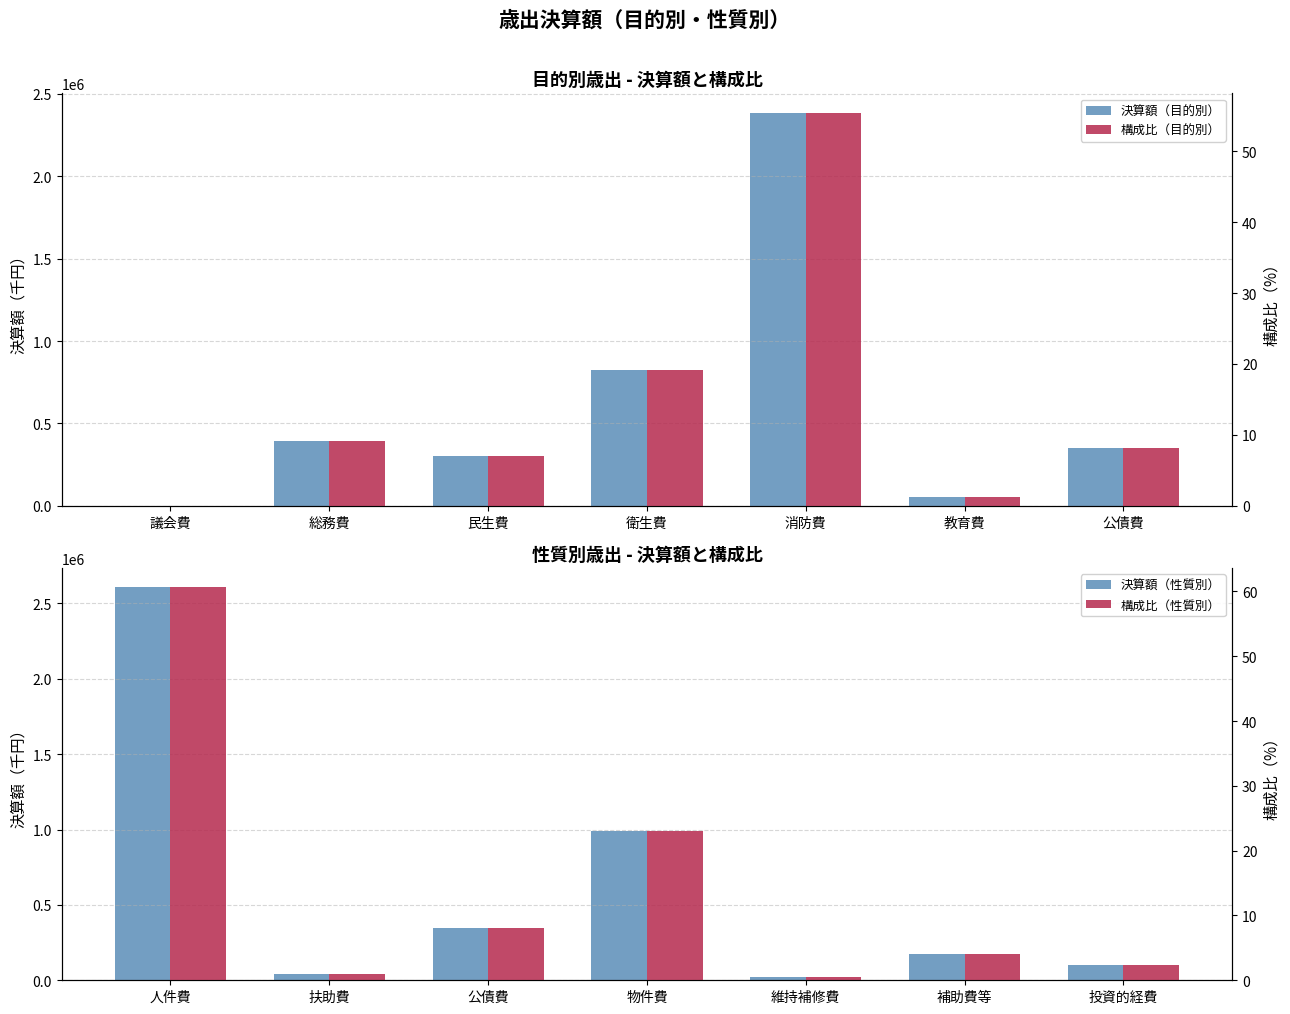

Between 公債費 and 衛生費, which is larger?

衛生費